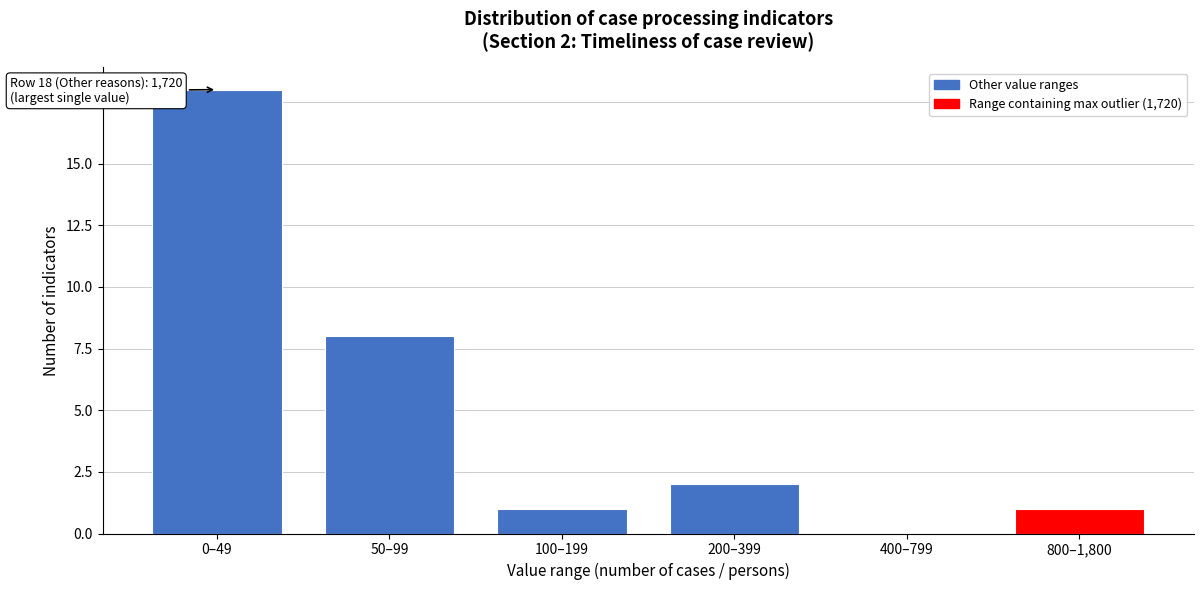

Reading left to right, extract all data points from this chart.

0–49=18	50–99=8	100–199=1	200–399=2	400–799=0	800–1,800=1